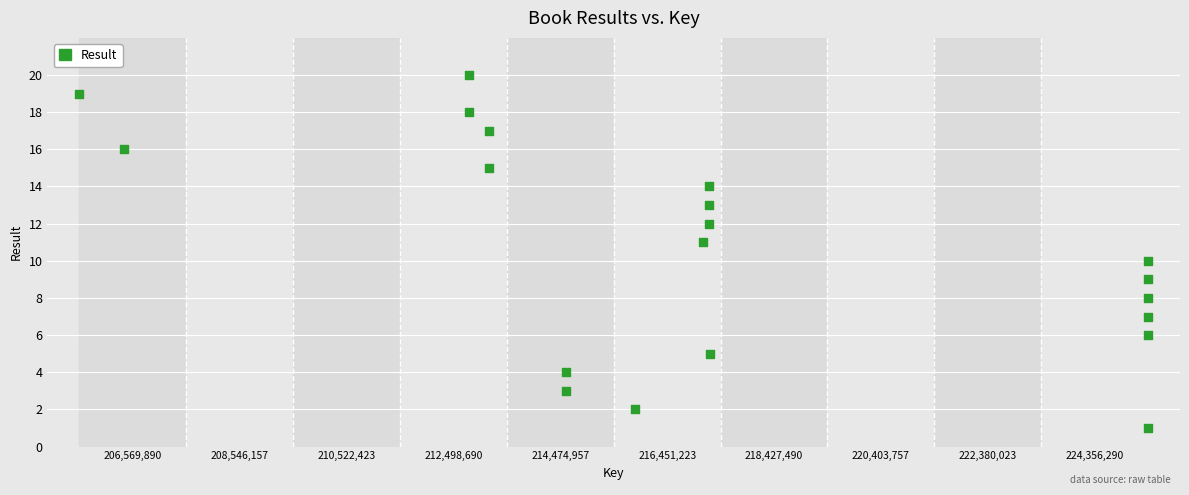

What is the range of Y values (max minus min)?

19